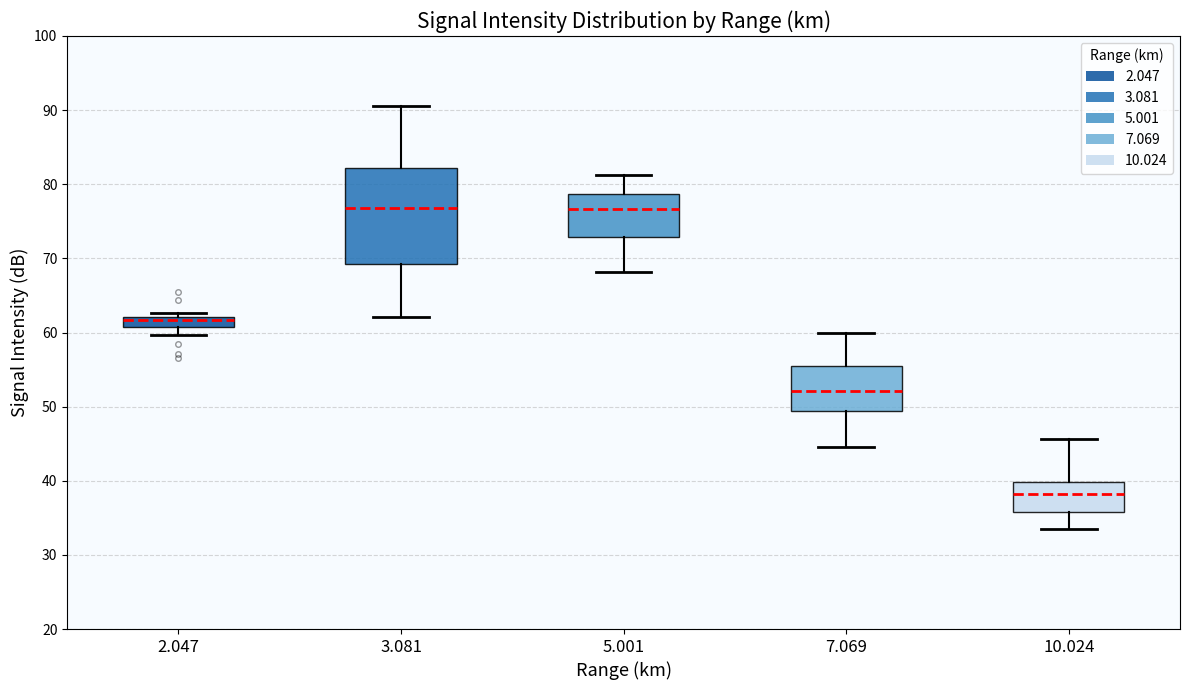

Where does the median line of the box at x = 7.069 sit on the y-axis? The values are not printed on the chart, so give them approximately, as read against the axis.

52